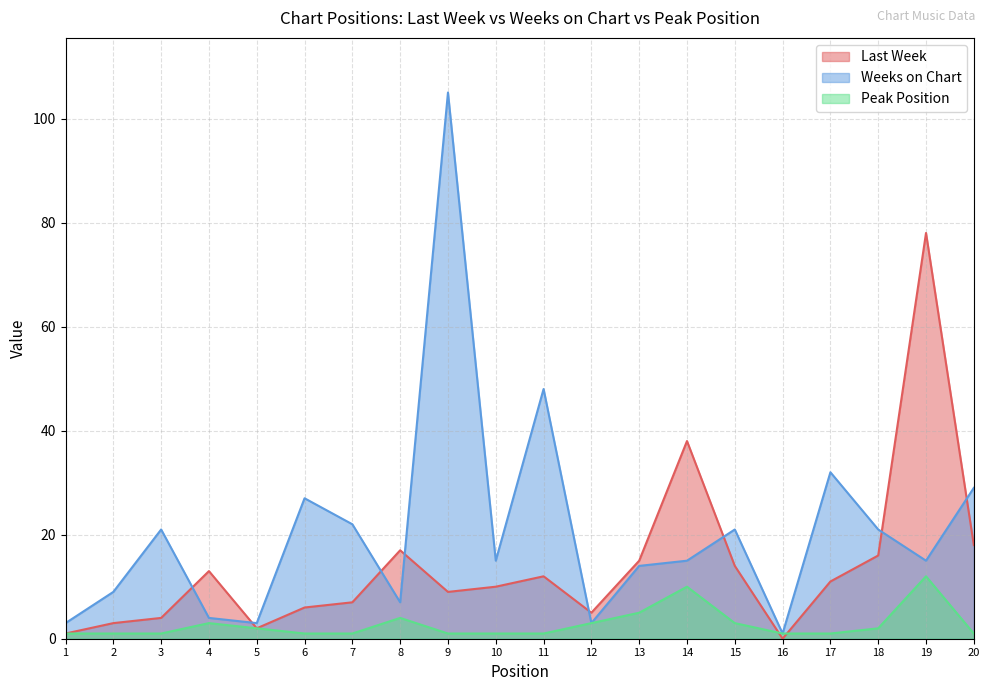

What is the greatest value displayed?

105